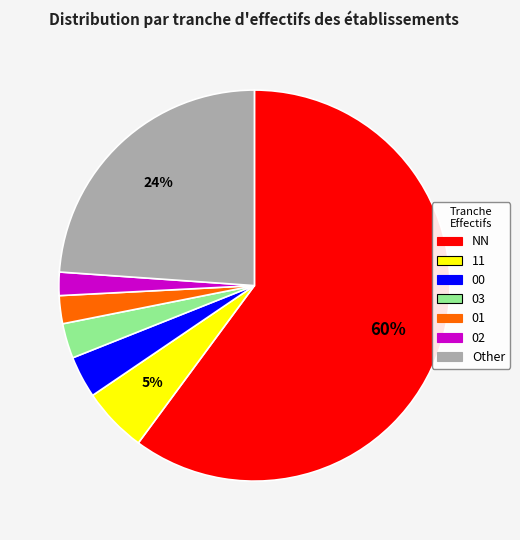

How many slices are in this pie chart?

7